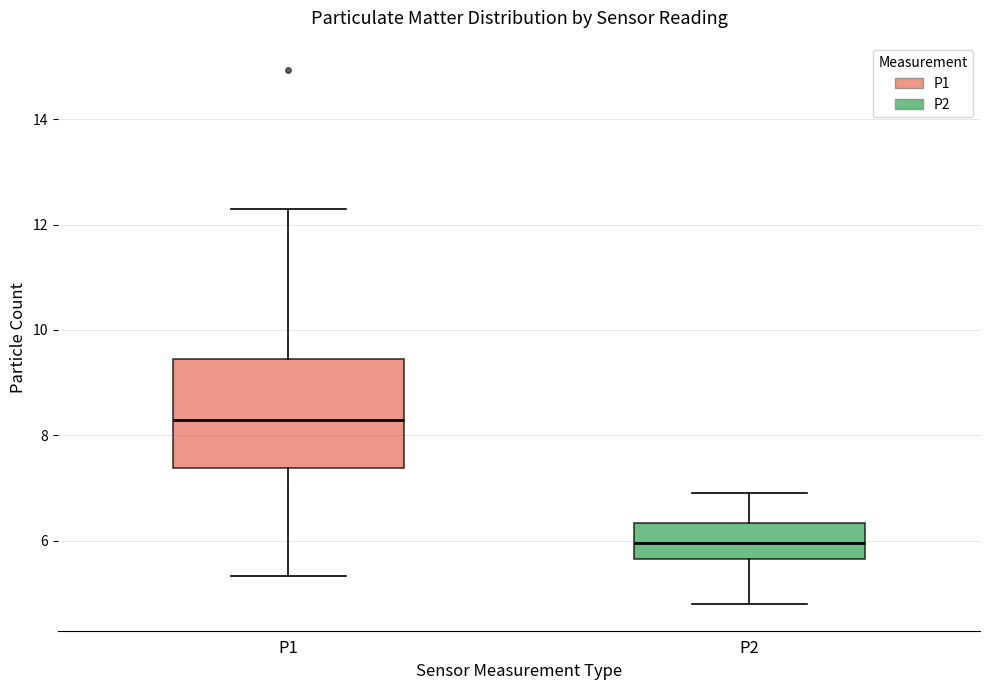

Which box is the tallest, from its lower edge to its upper edge?

P1